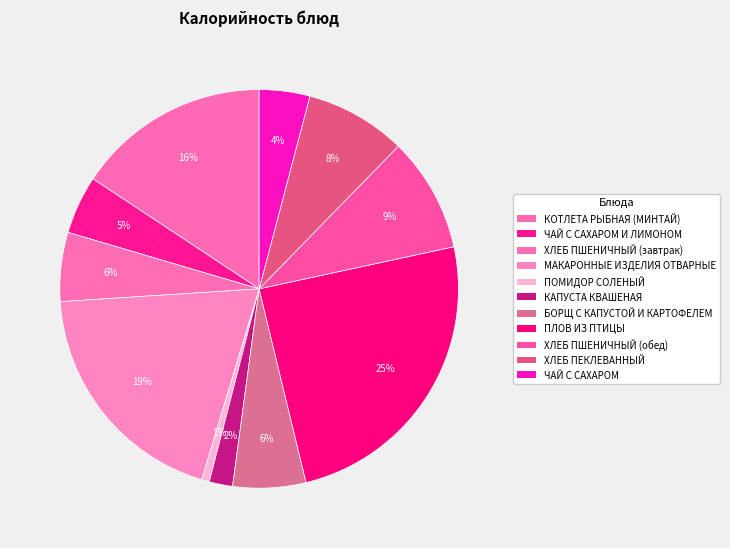

How many slices are in this pie chart?

11